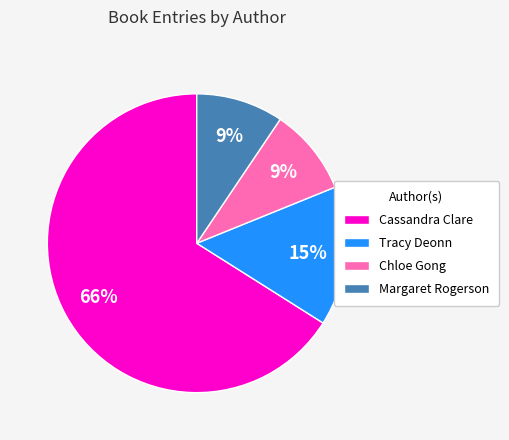

To the nearest percent, what percentage of the pie is Margaret Rogerson?

9%